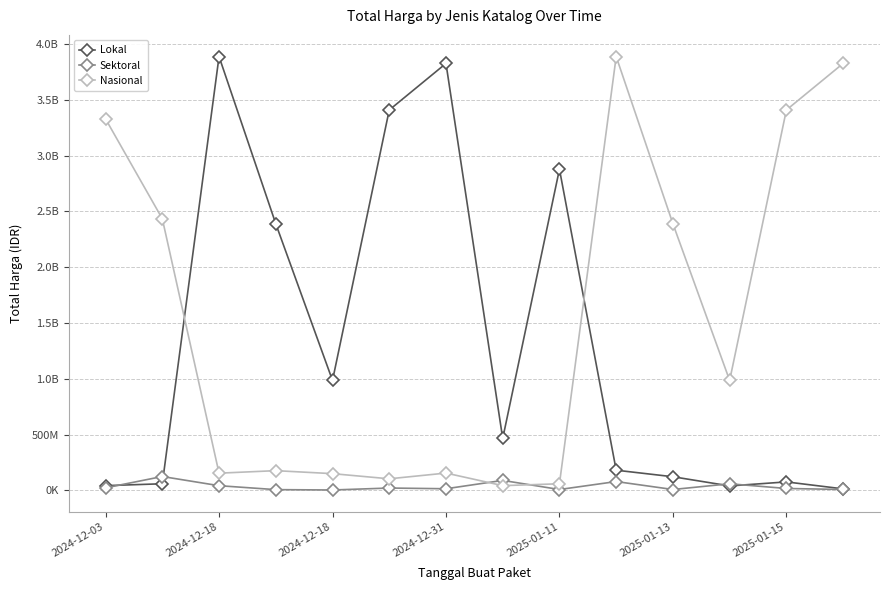

Is this an area chart (filled region under the line)?

No